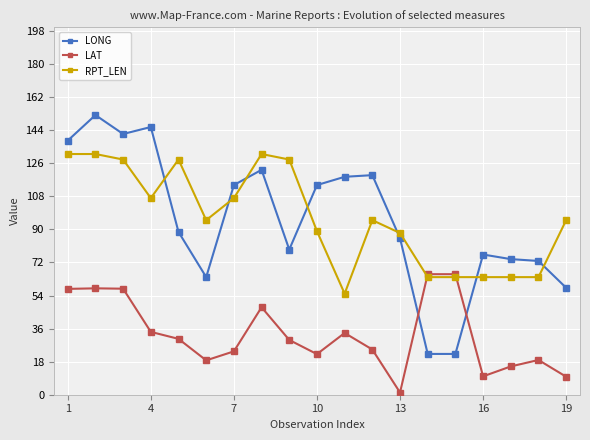

True or false: LAT and LONG cross at least once.

True